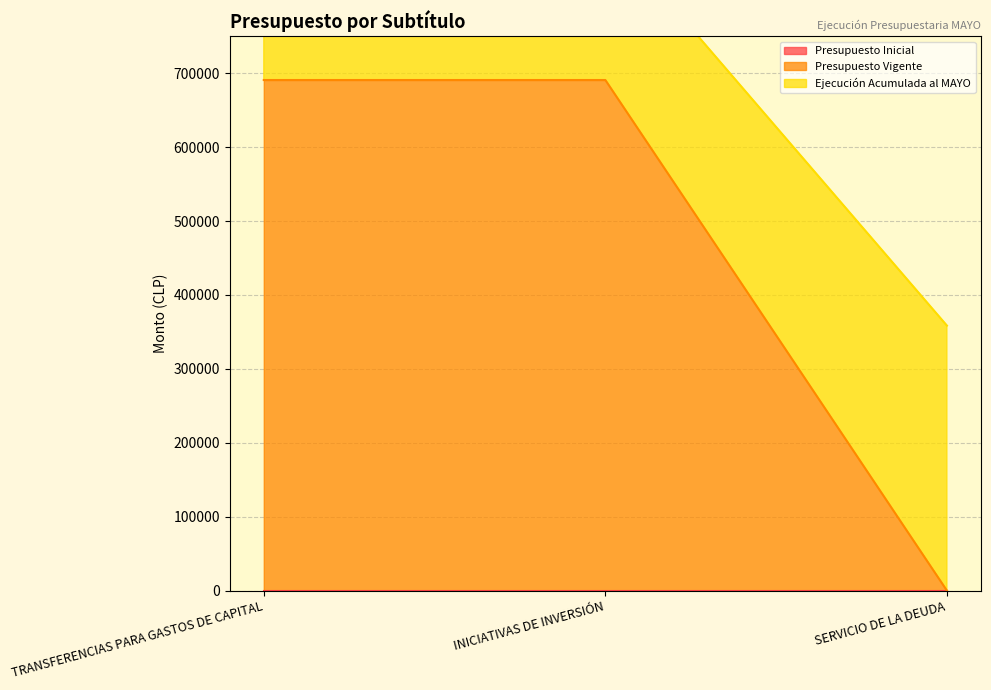

How many lines are shown in the chart?

3